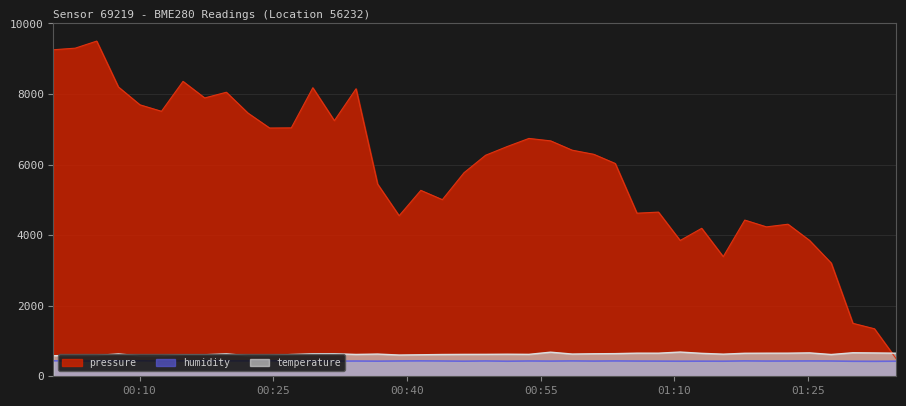

What is the highest value of the humidity series?

439.7